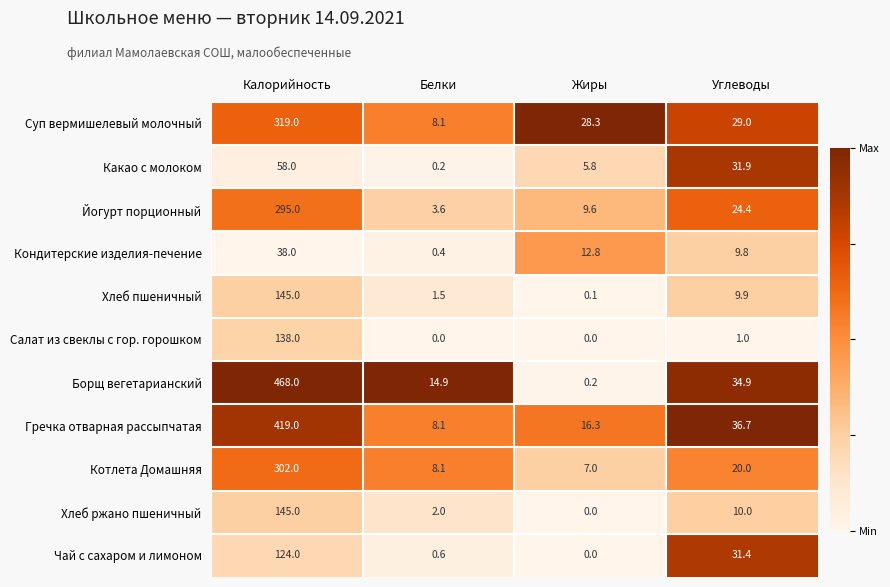

What is the difference between the highest and lowest values at Жиры?

28.3